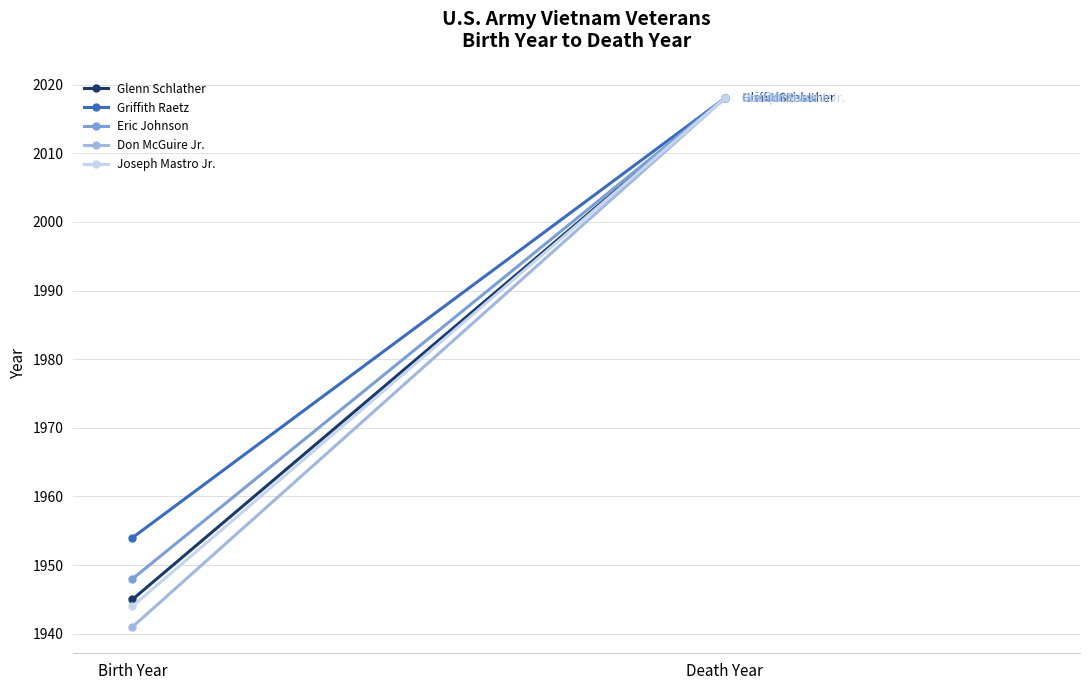

What are all the series names shown in the legend?

Glenn Schlather, Griffith Raetz, Eric Johnson, Don McGuire Jr., Joseph Mastro Jr.